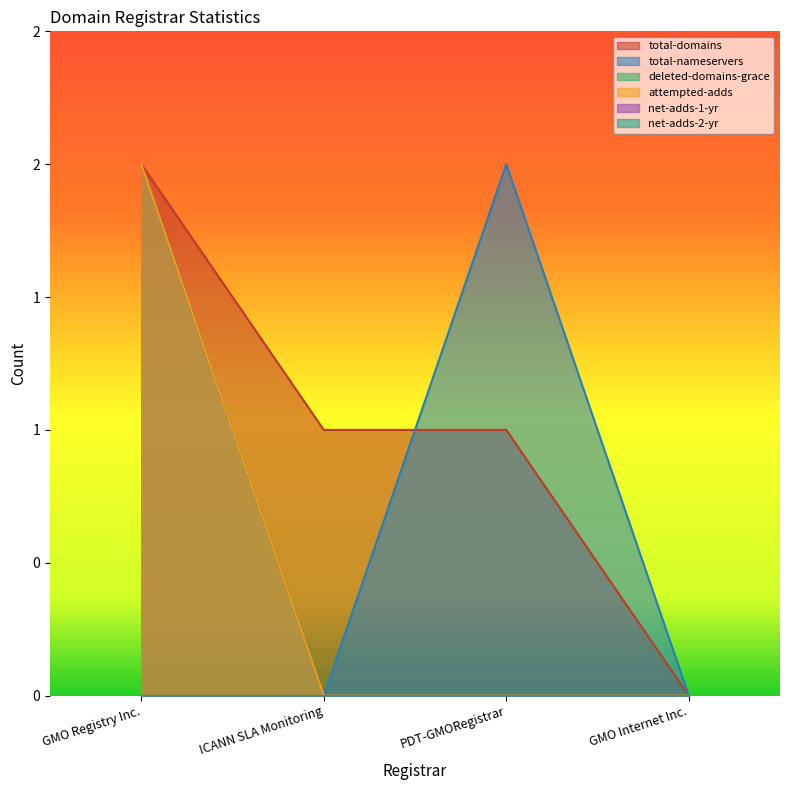

Does the chart display data point markers on the line(s)?

No